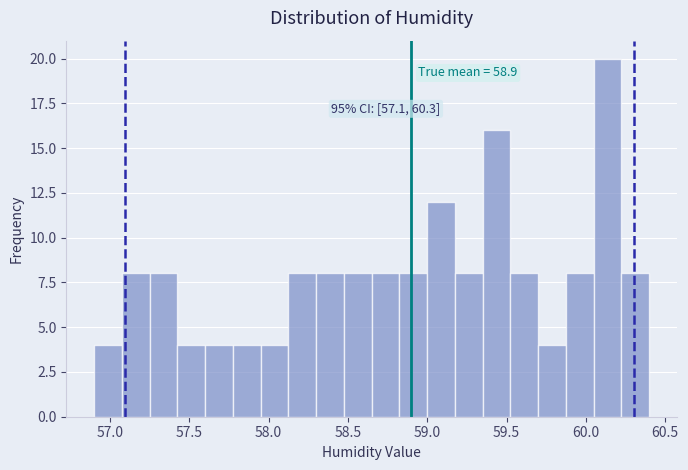

Read against the x-axis, roughly where is the centre of the tallest bar?

60.15